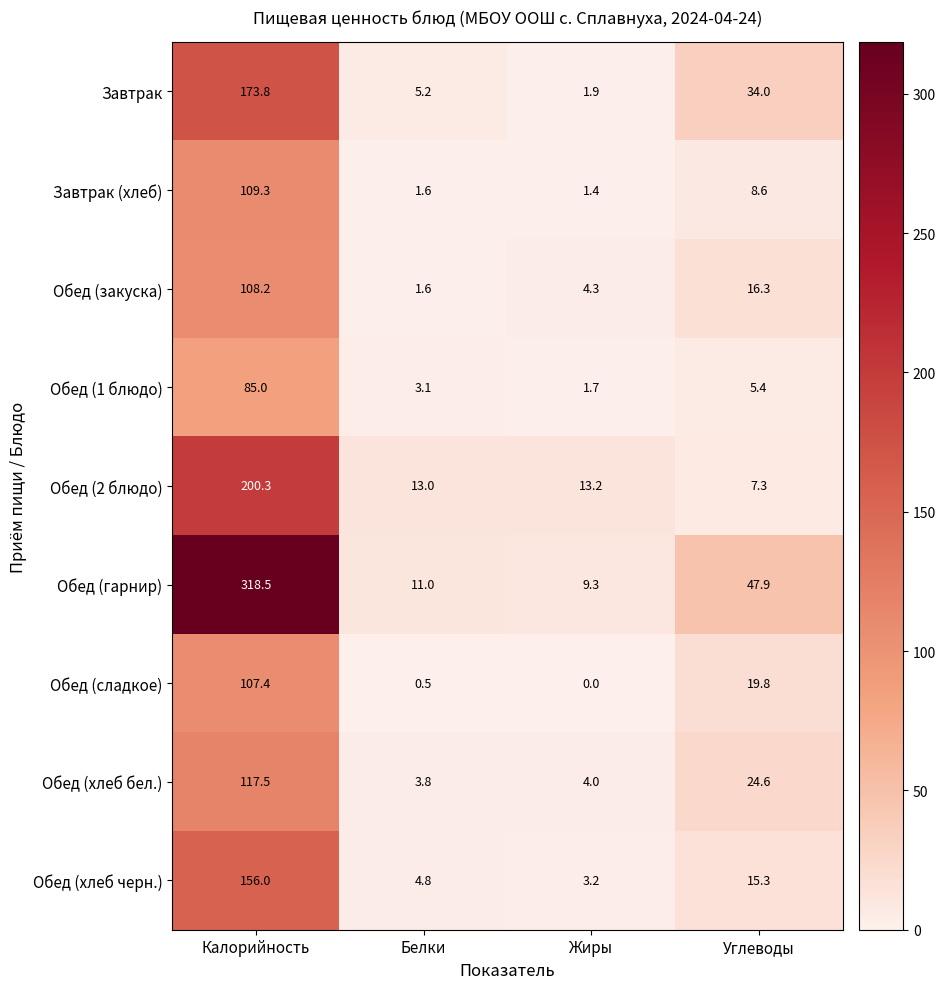

Rank the series at Углеводы from lowest to highest value.

Обед (1 блюдо), Обед (2 блюдо), Завтрак (хлеб), Обед (хлеб черн.), Обед (закуска), Обед (сладкое), Обед (хлеб бел.), Завтрак, Обед (гарнир)